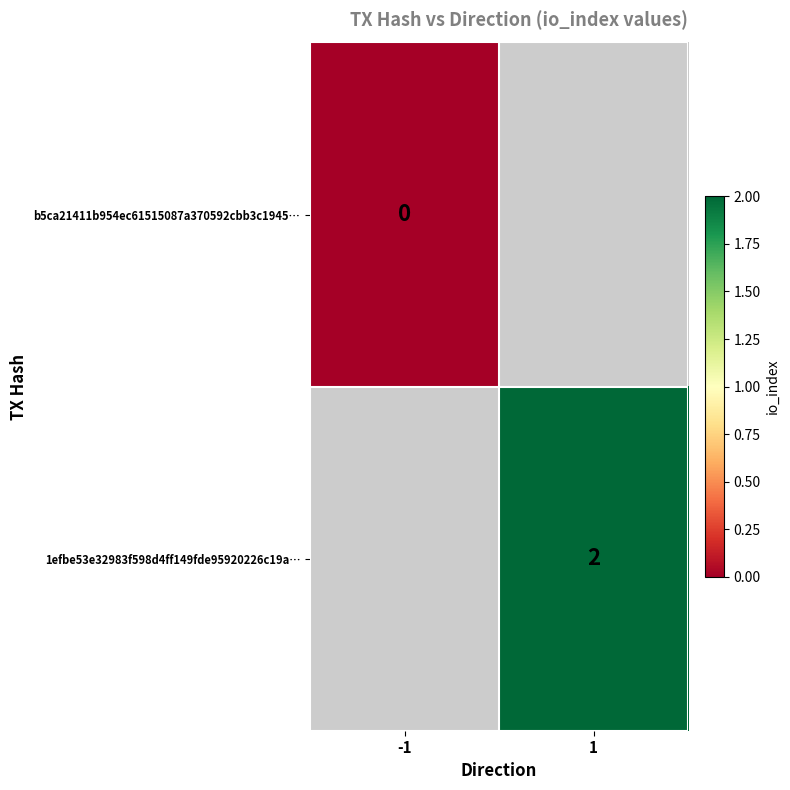

Is it true that 1efbe53e32983f598d4ff149fde95920226c19a… equals 3 at 1?

False